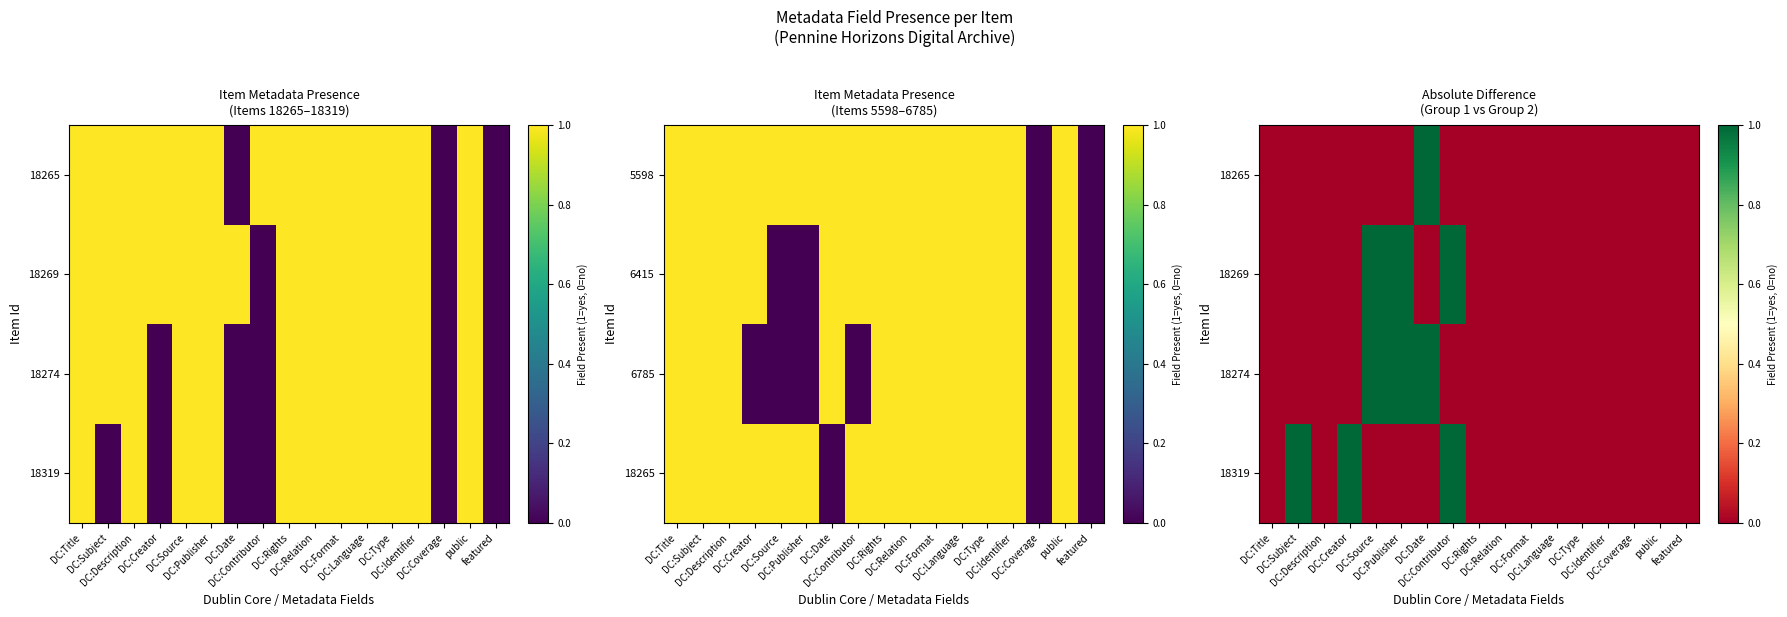

Is it true that 18274 equals 0 at DC:Language?

False